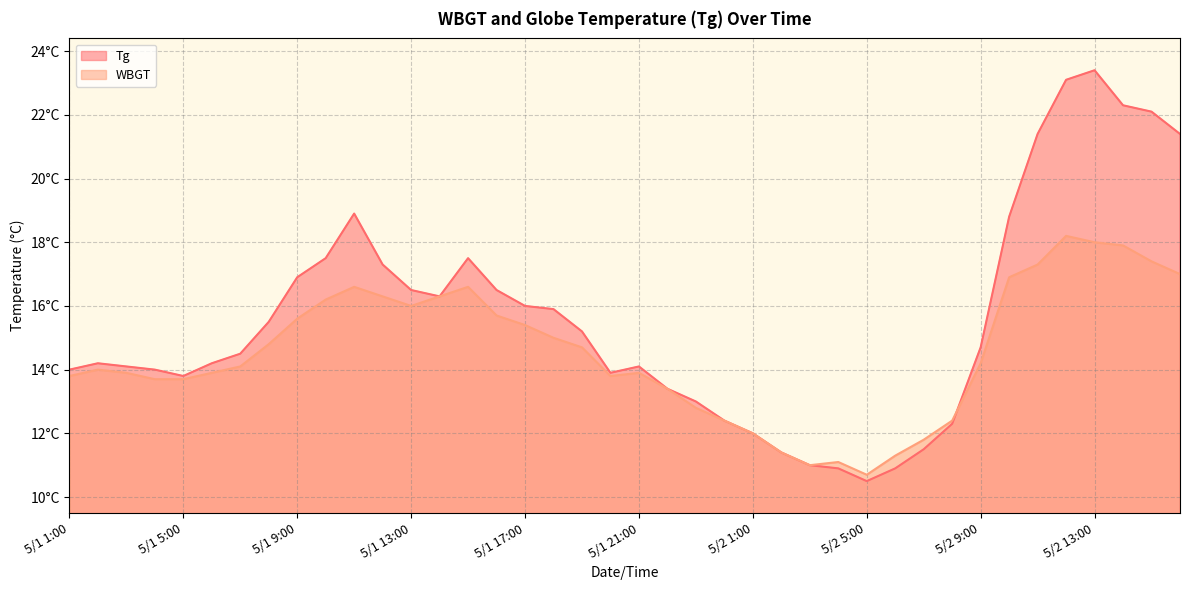

In Tg, how many points are lower than both neighbors (excluding endpoints)?

4